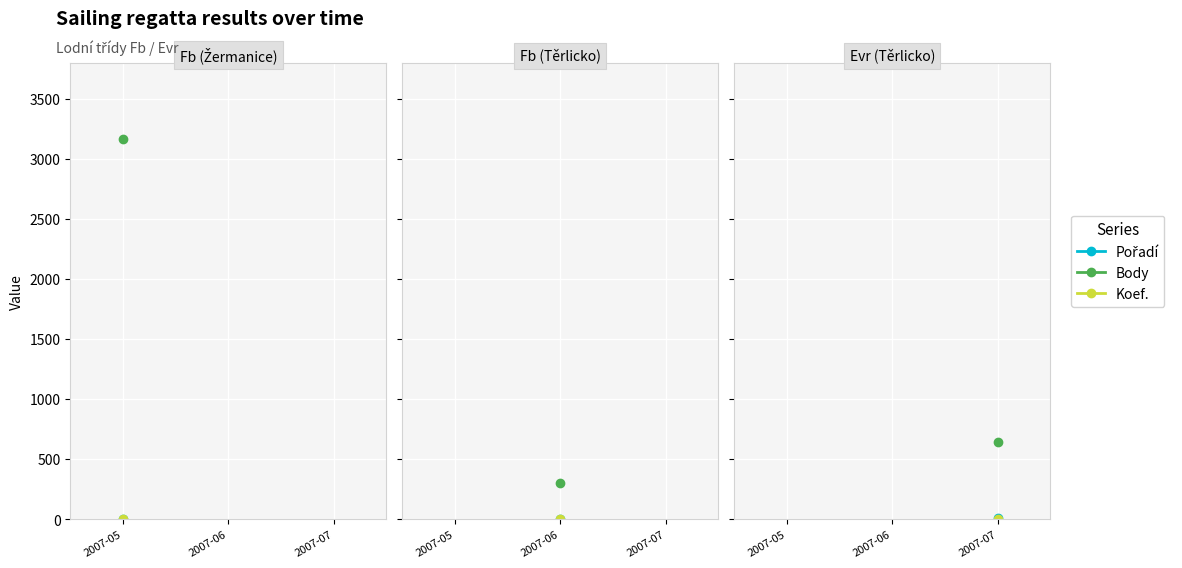

What is the average value of the Pořadí series?

5